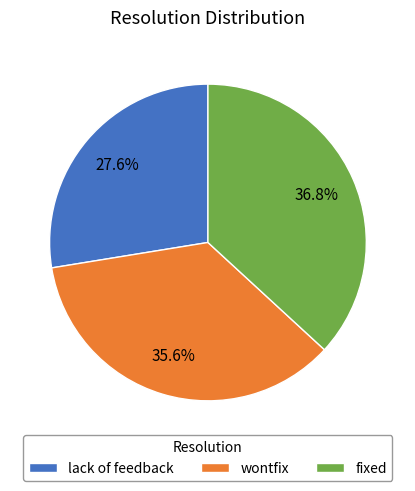

Rank the categories by value from lowest to highest.

lack of feedback, wontfix, fixed